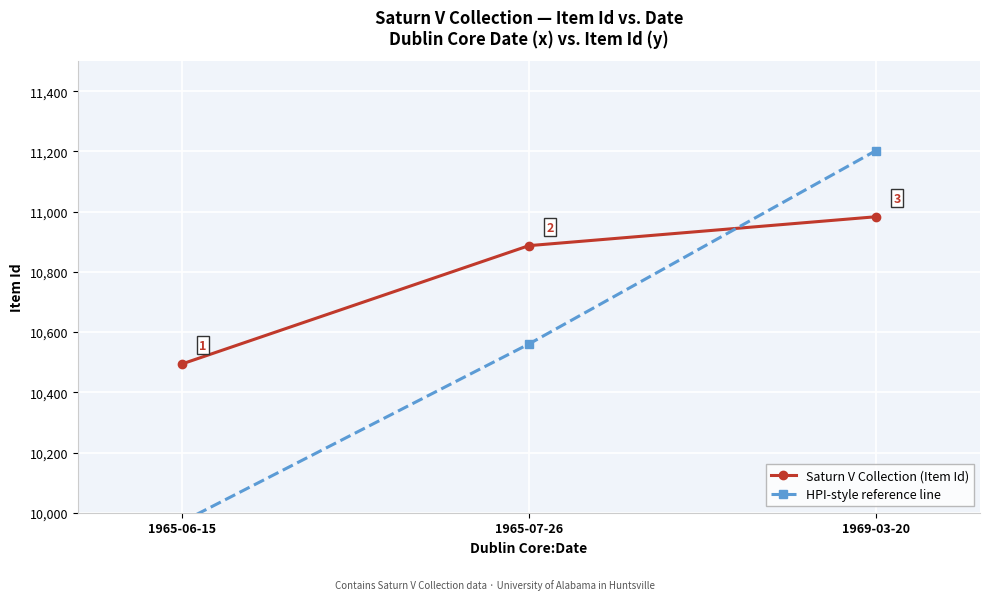

The value of Saturn V Collection (Item Id) at 1965-07-26 is 10887.0. True or false?

True